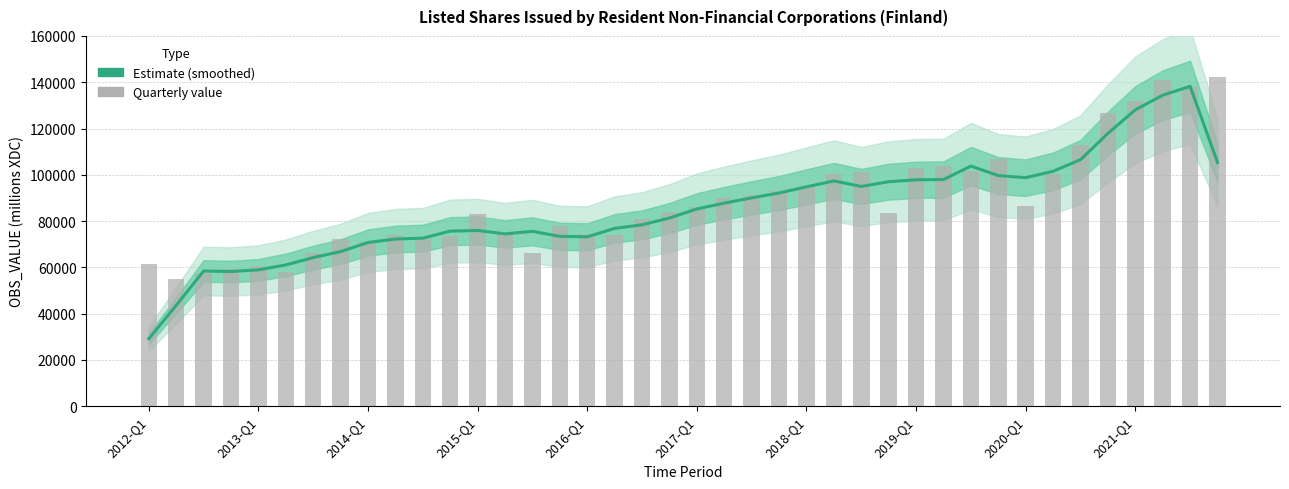

Which label corresponds to the smallest value in the chart?

2012-Q1